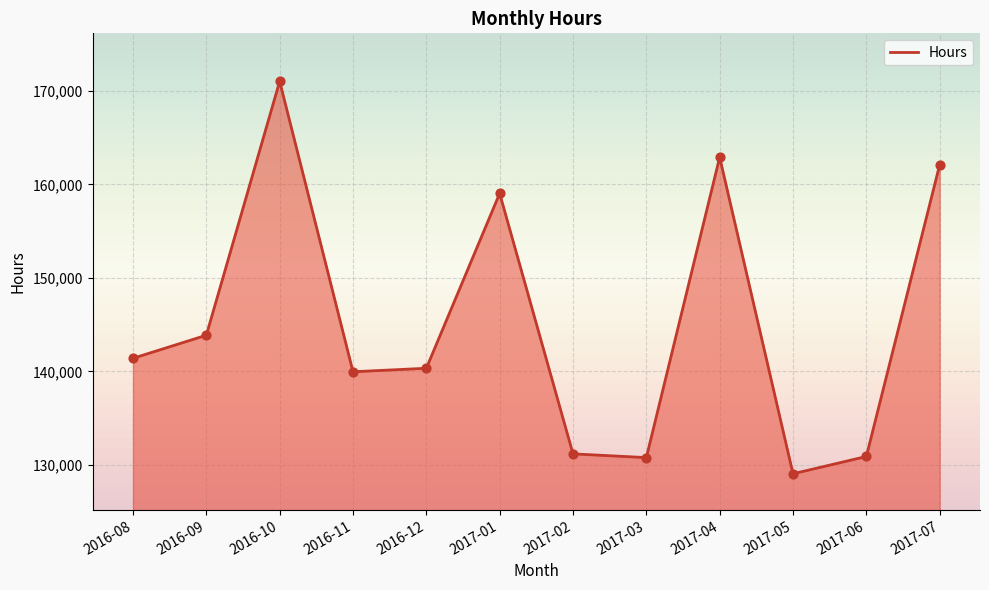

Which has a higher value, 2017-01 or 2017-06?

2017-01